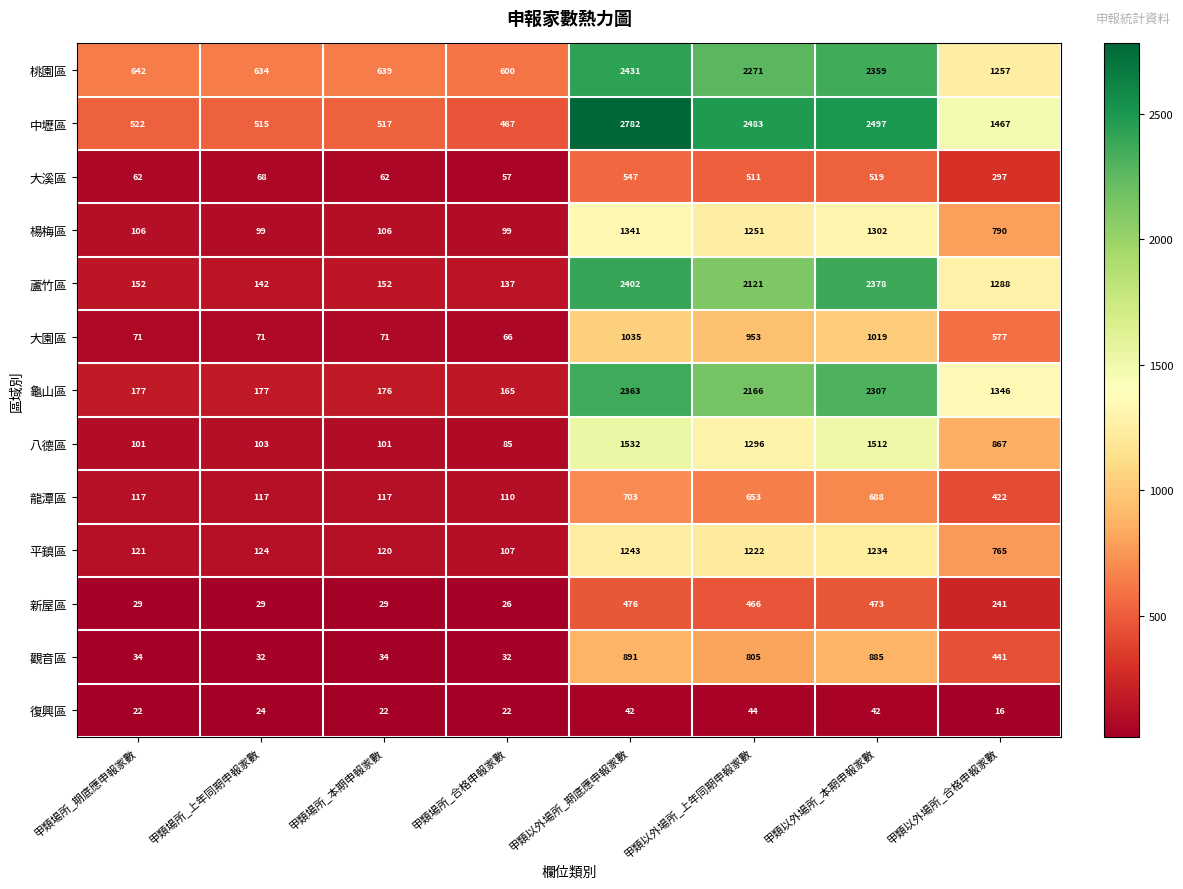

Where is 龍潭區 nearest to the value 406?

甲類以外場所_合格申報家數